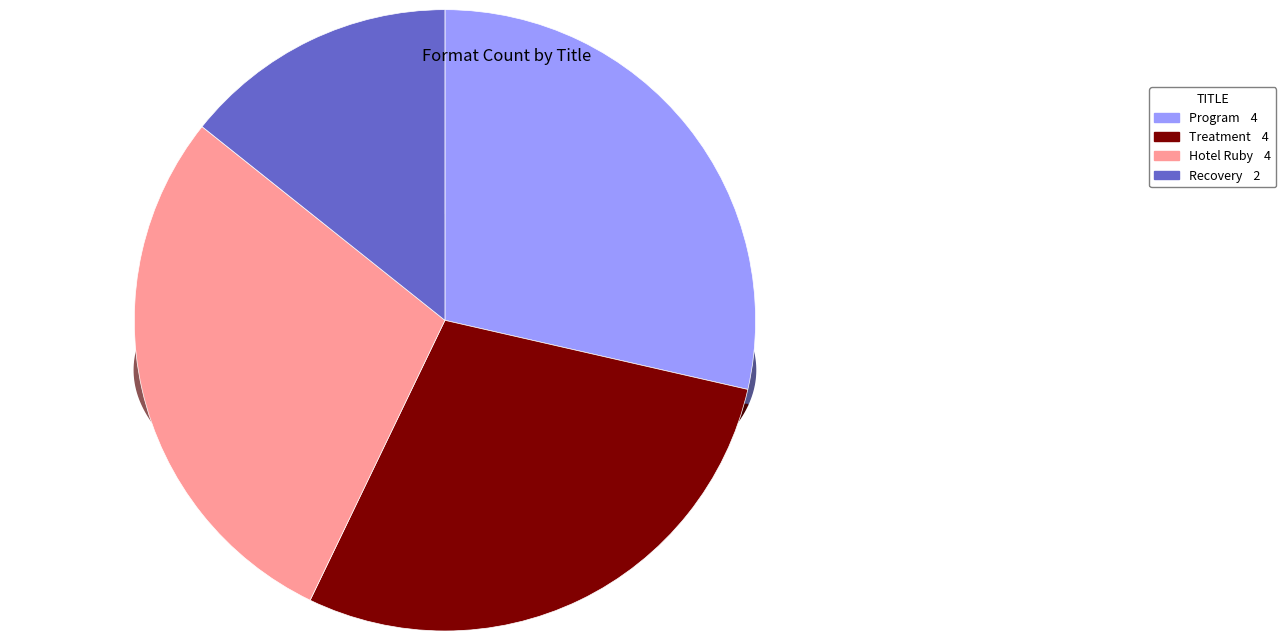

Do Program and Recovery together represent more than half of the pie?

No